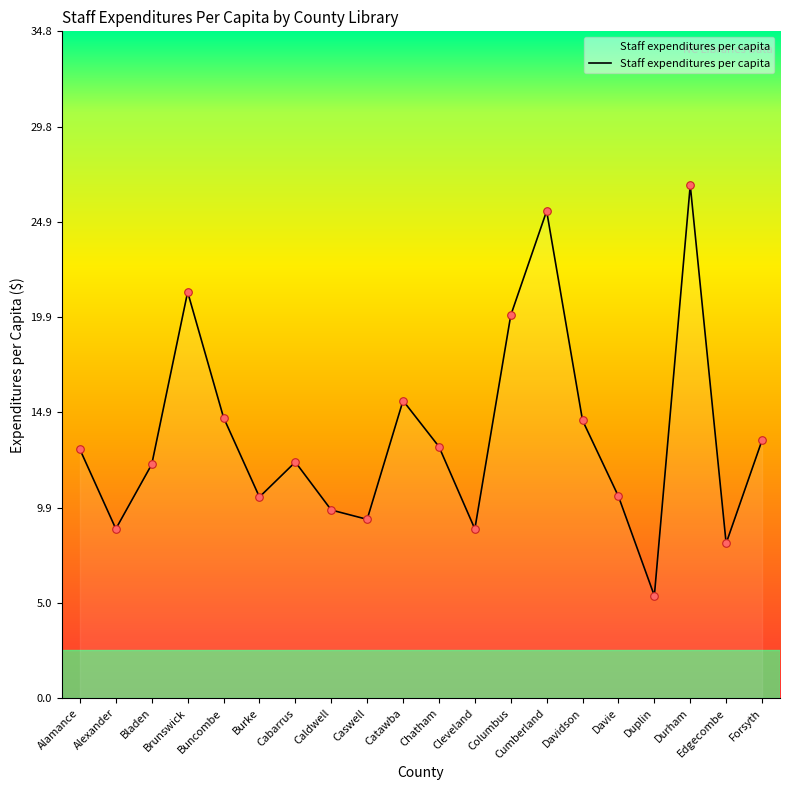

What is the change in value from Alexander to Burke?

+1.7